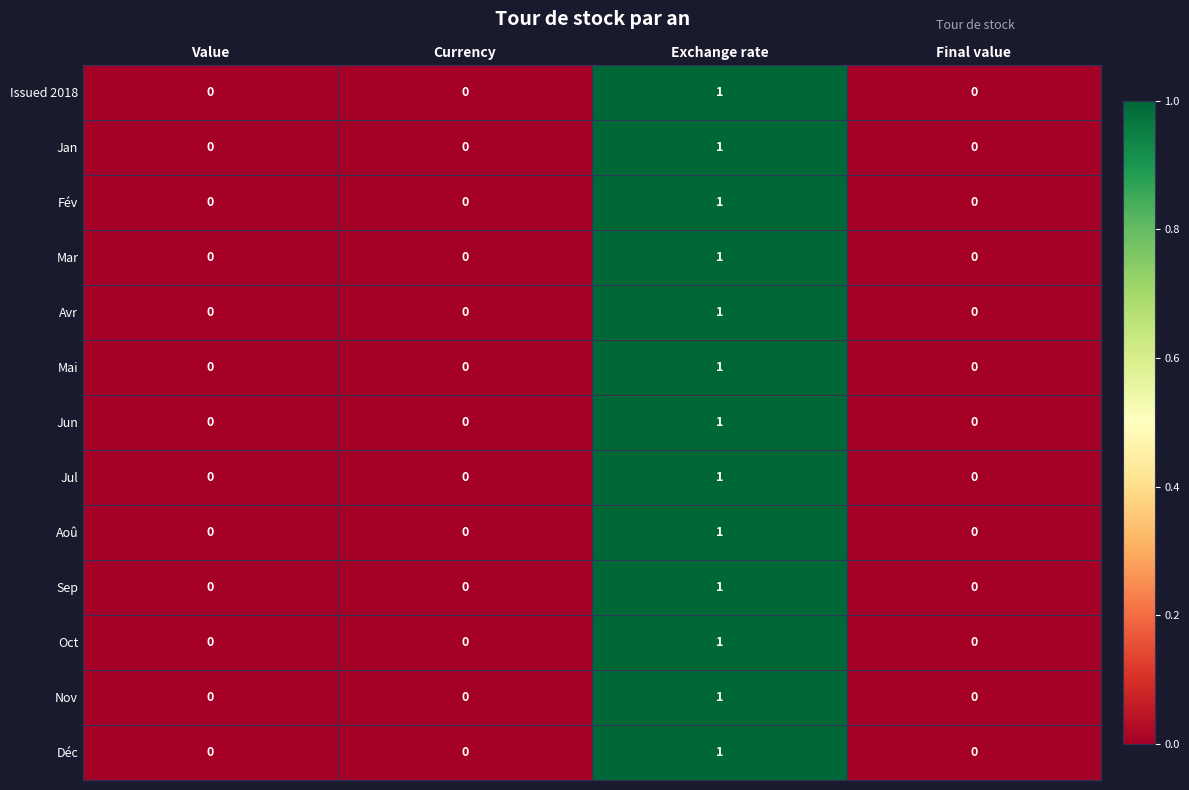

Which label corresponds to the largest value in the chart?

Exchange rate